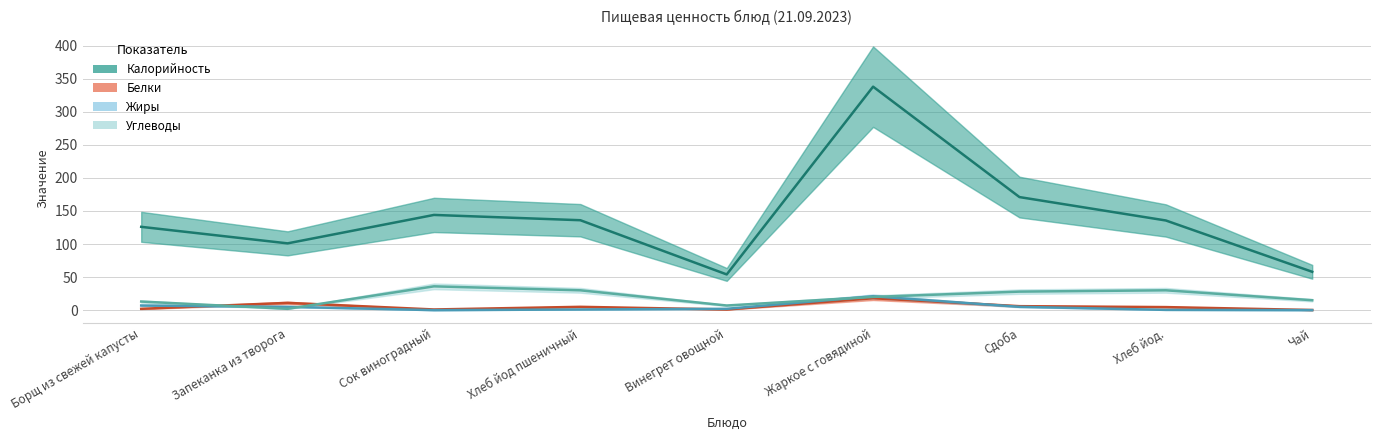

What is the average value of the Углеводы series?

20.1